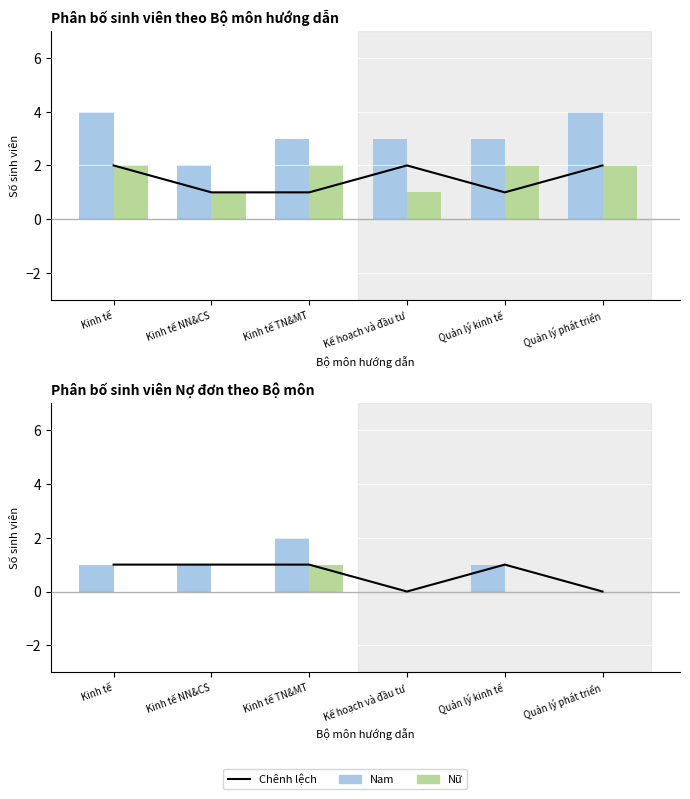

The value of Nam at Quản lý kinh tế is 1. True or false?

True